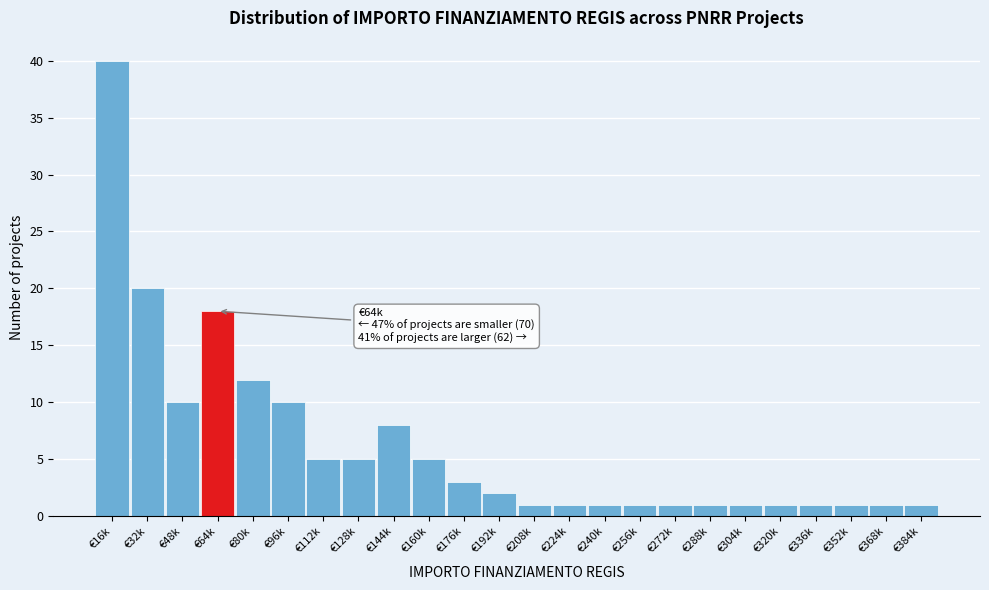

Reading left to right, extract all data points from this chart.

€16k=40	€32k=20	€48k=10	€64k=18	€80k=12	€96k=10	€112k=5	€128k=5	€144k=8	€160k=5	€176k=3	€192k=2	€208k=1	€224k=1	€240k=1	€256k=1	€272k=1	€288k=1	€304k=1	€320k=1	€336k=1	€352k=1	€368k=1	€384k=1